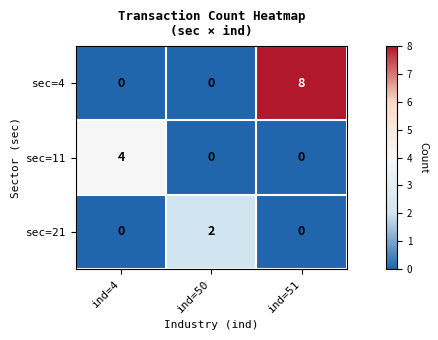

Which series has the largest total across all categories?

sec=4